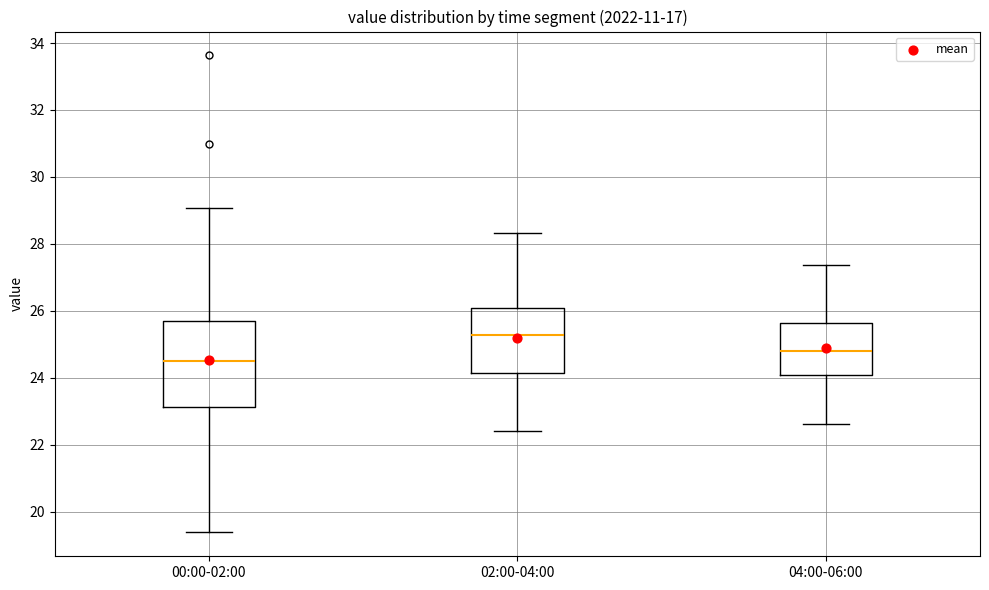

Where is the lower edge of the box for 02:00-04:00 on the y-axis? The values are not printed on the chart, so give them approximately, as read against the axis.

24.2